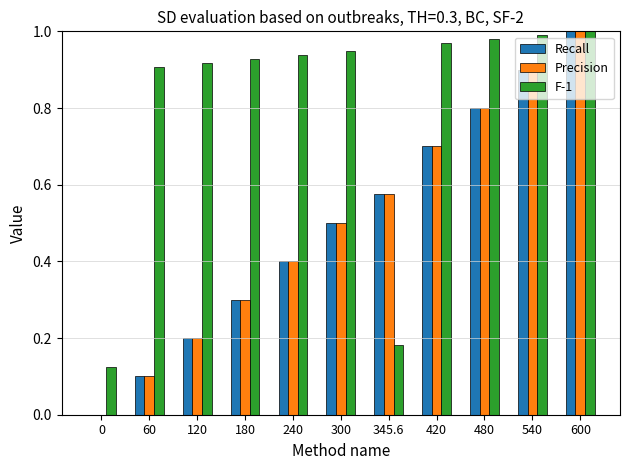

What is the sum of all F-1 values?

8.9